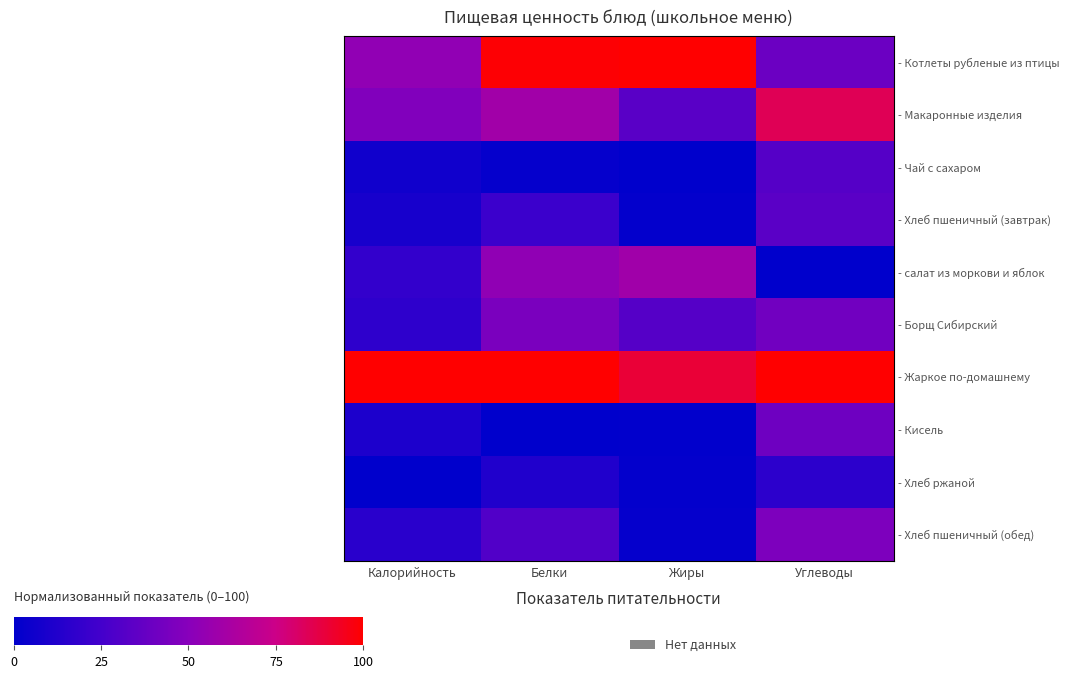

Between Углеводы and Жиры, which is larger?

Жиры